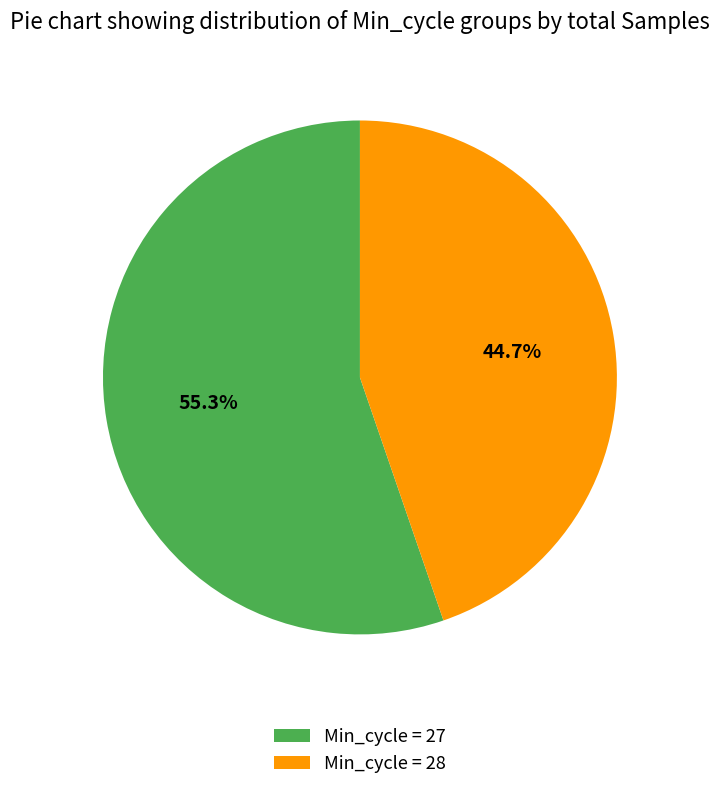

Which slice is the smallest?

Min_cycle = 28